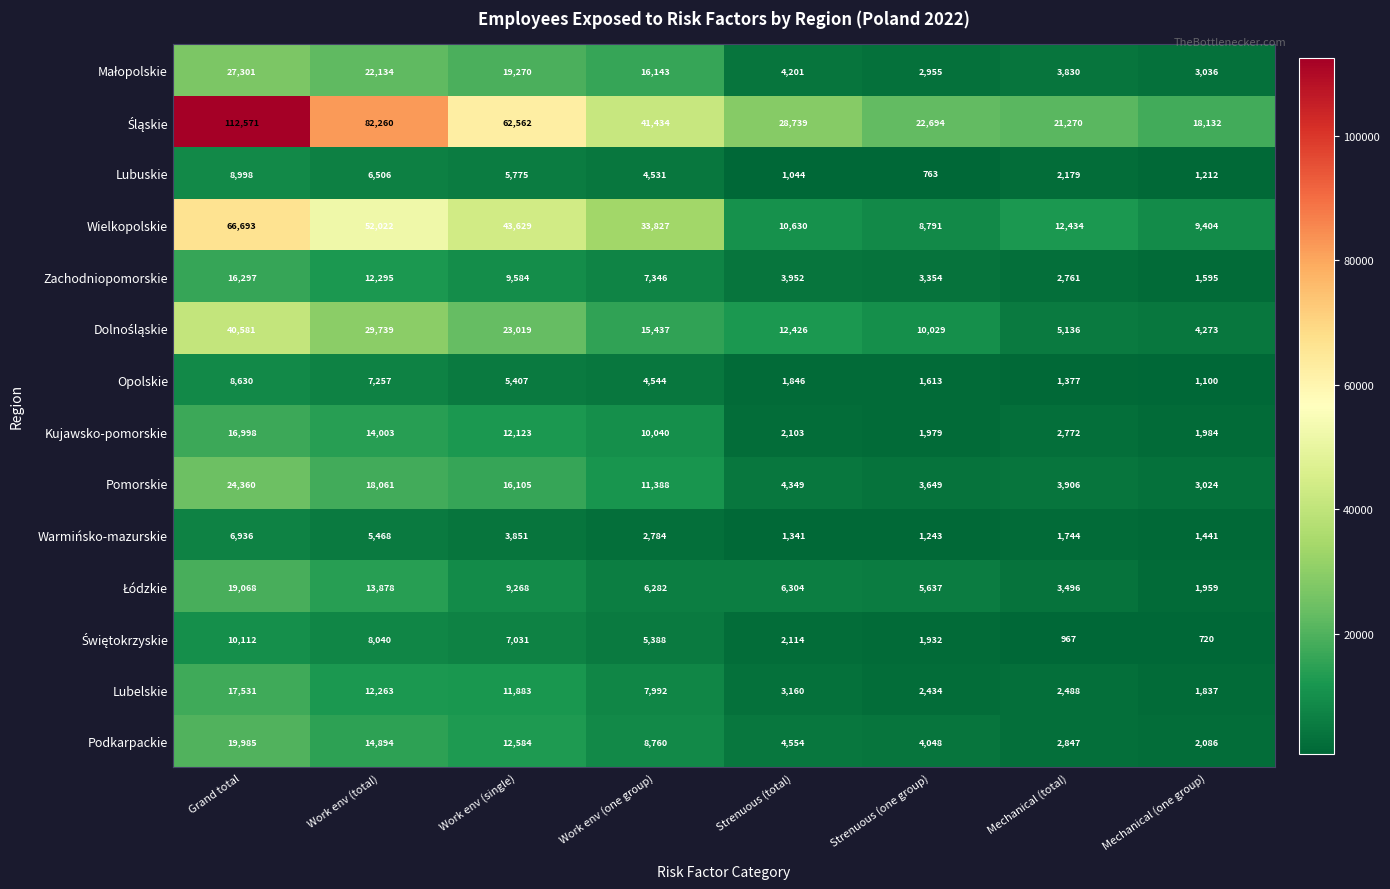

At which label is Kujawsko-pomorskie closest to 9488?

Work env (one group)